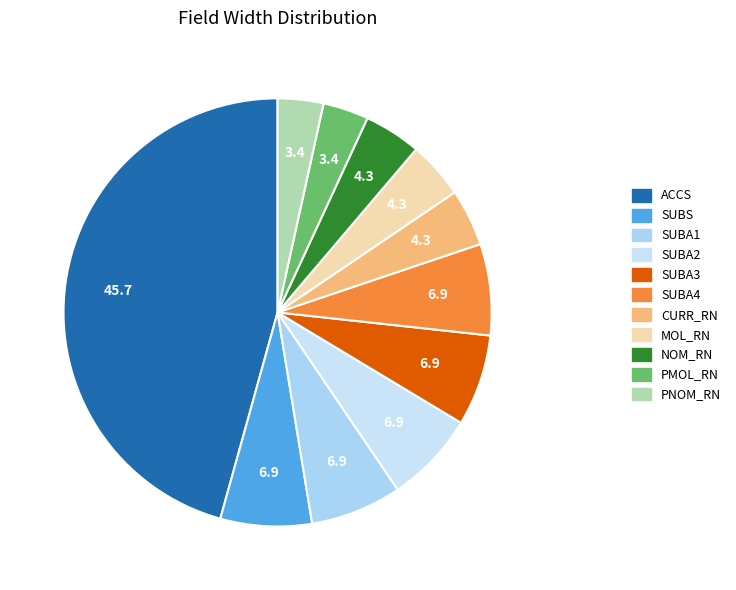

The ACCS slice represents 46% of the pie. True or false?

True